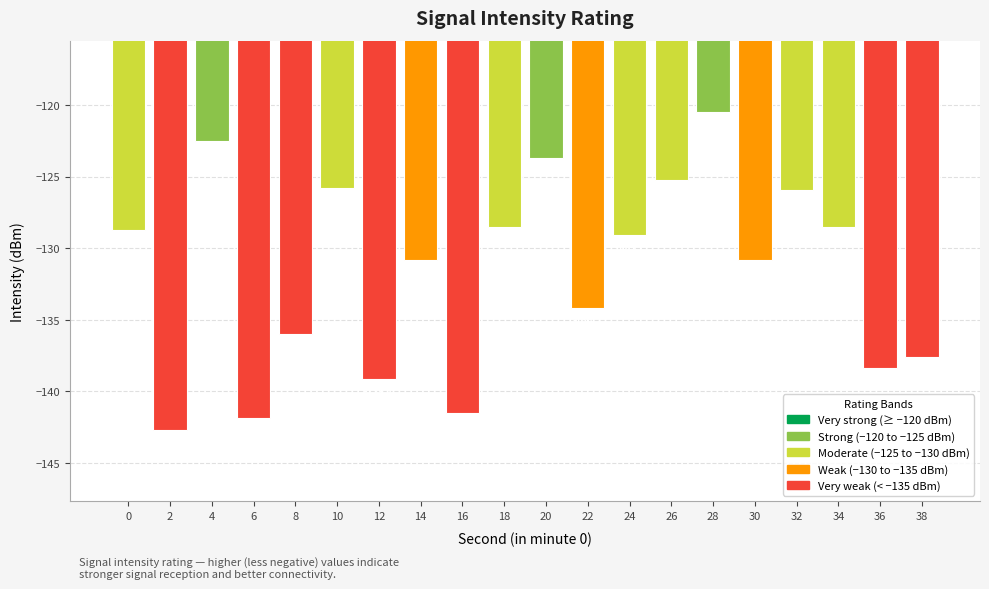

Which category has the highest value across all series?

28